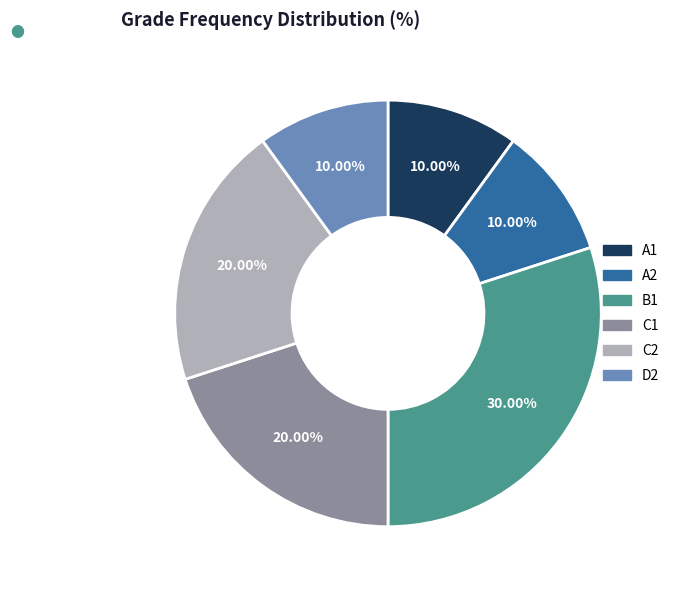

Is there a majority slice in this chart?

No